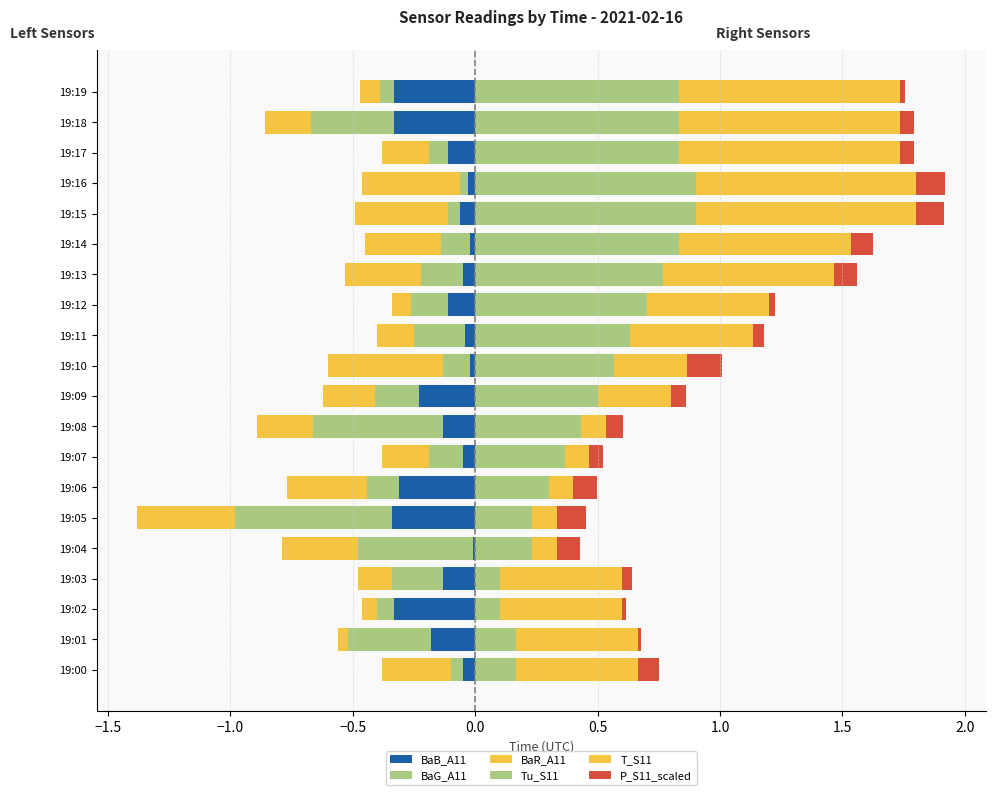

Between 19:15 and 19:09, which is larger?

19:15